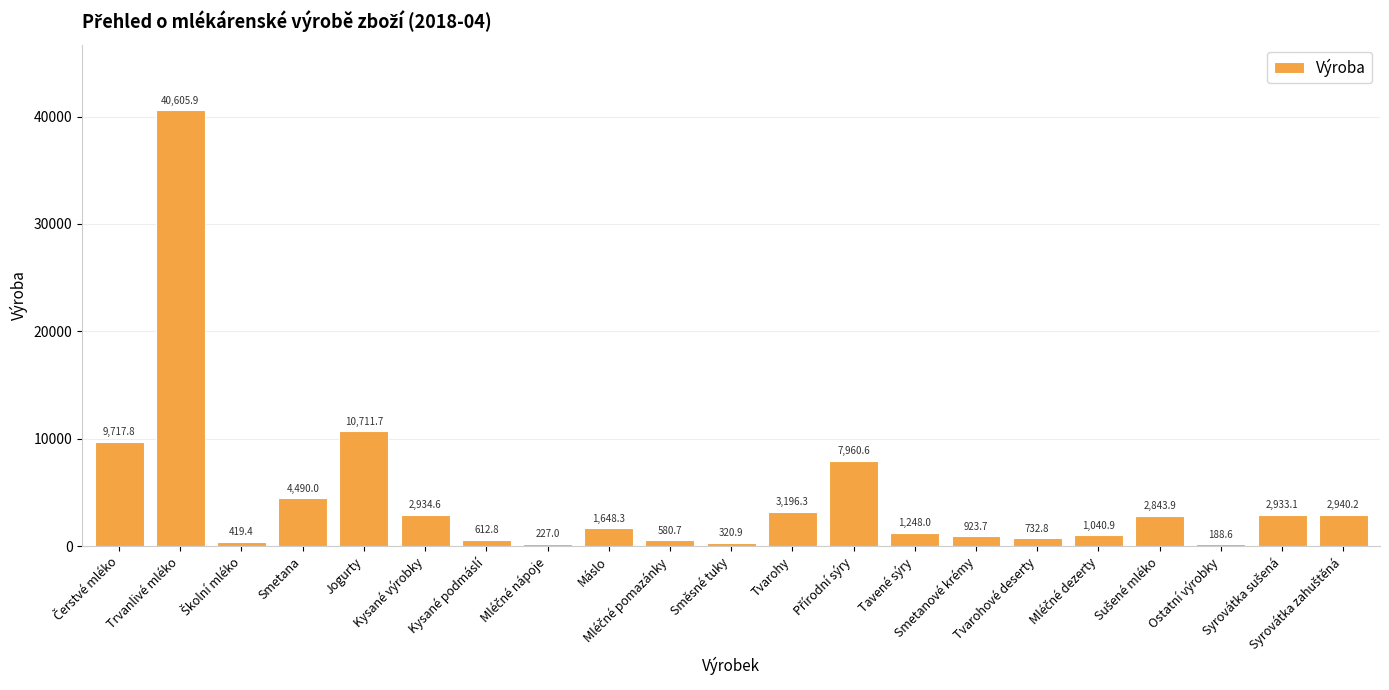

What is the difference between the maximum and minimum values?

40417.3